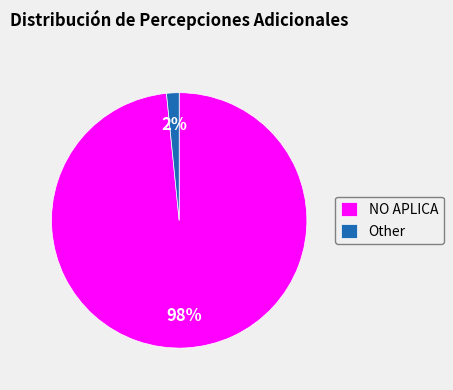

To the nearest percent, what percentage of the pie is NO APLICA?

98%